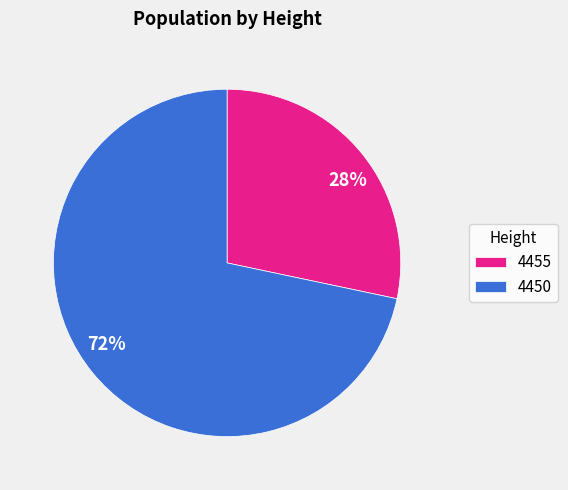

How many slices are in this pie chart?

2